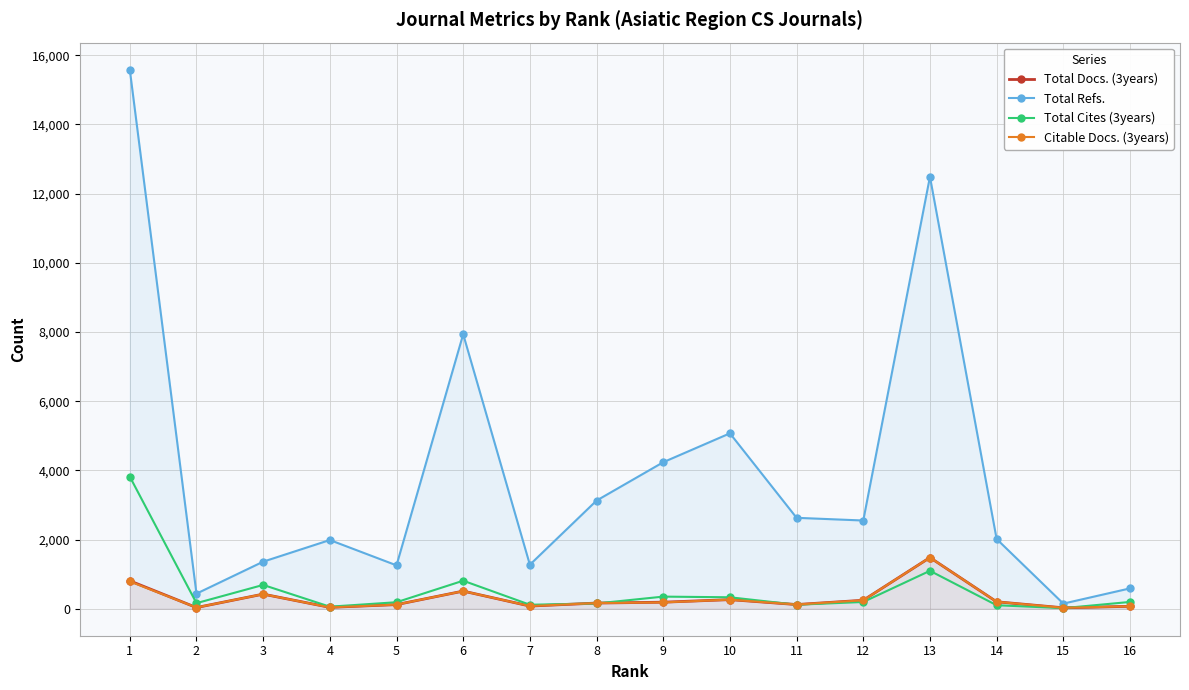

True or false: Total Docs. (3years) has more than 0 interior local peaks.

True